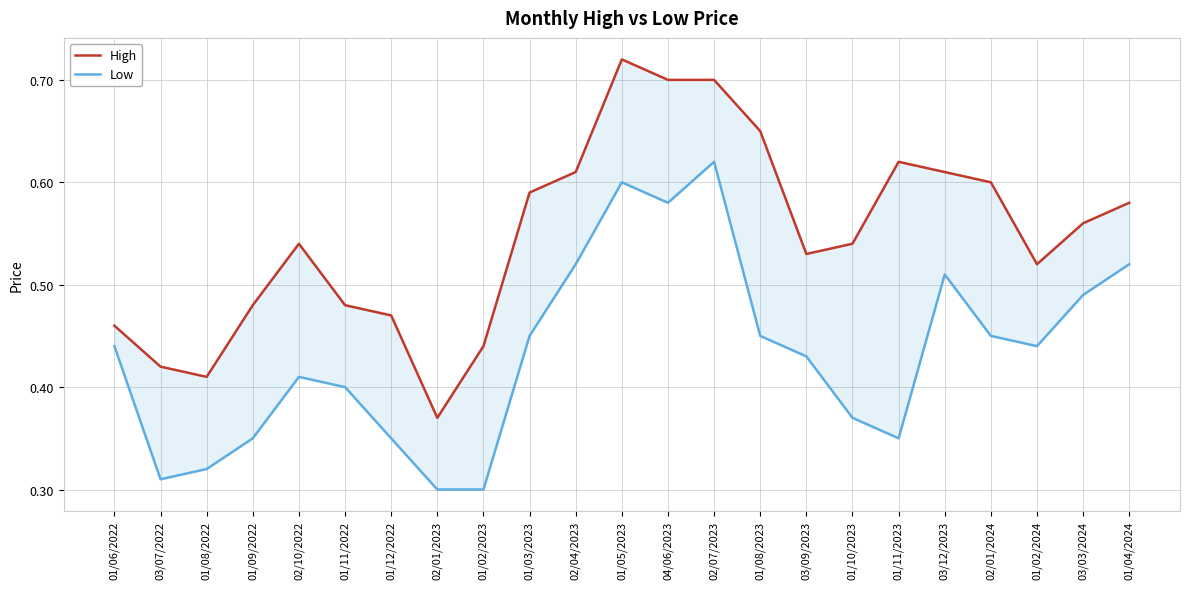

How many data points does each series have?

23